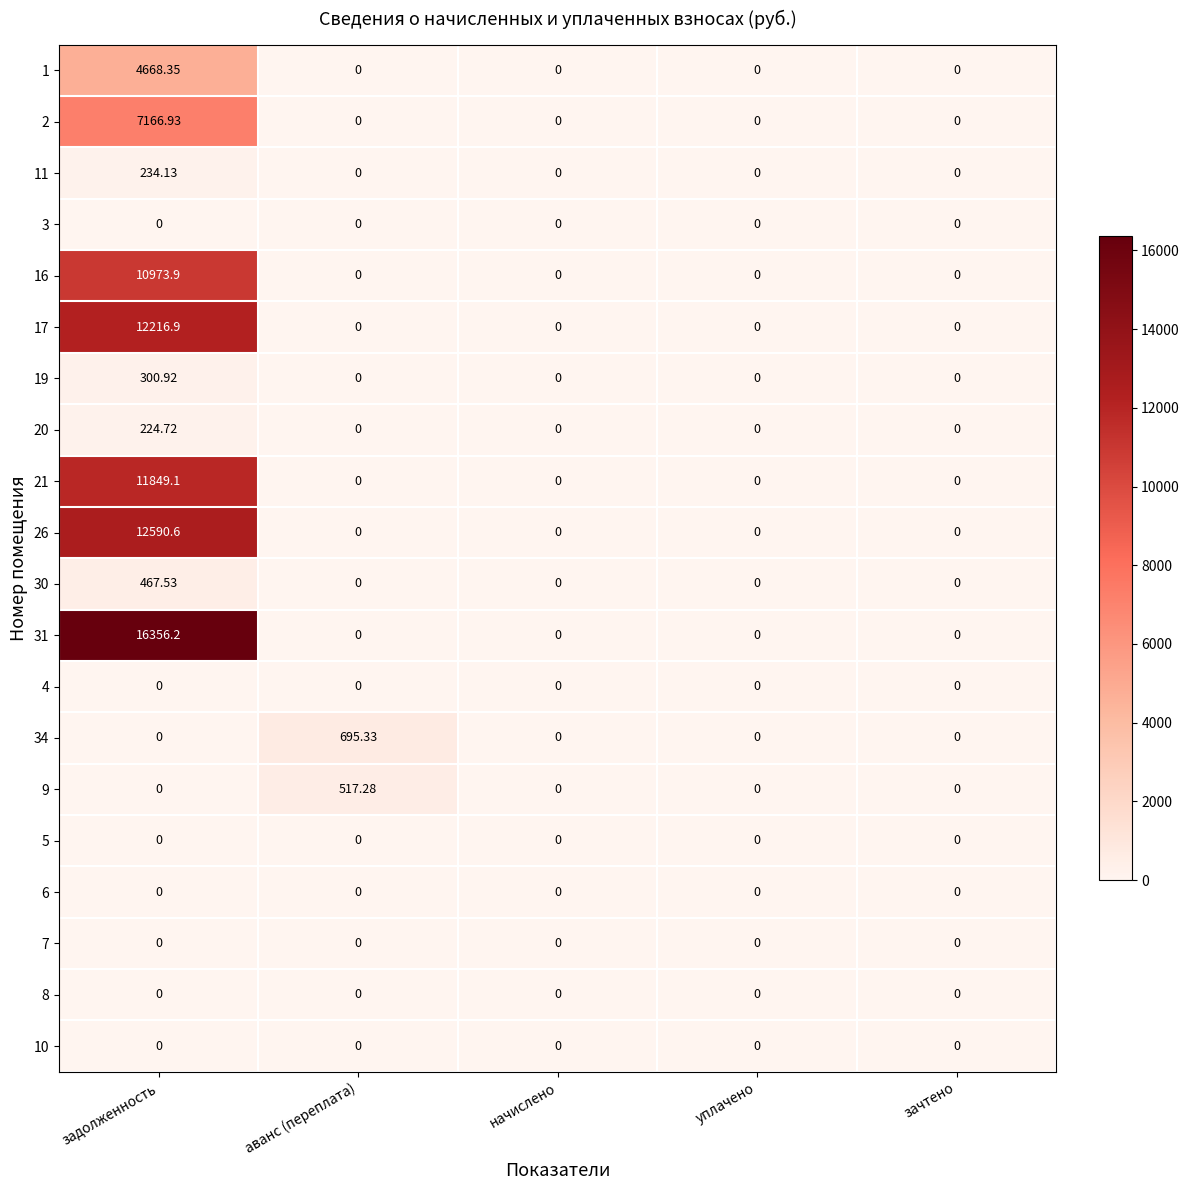

Which series changed the most between задолженность and начислено?

31